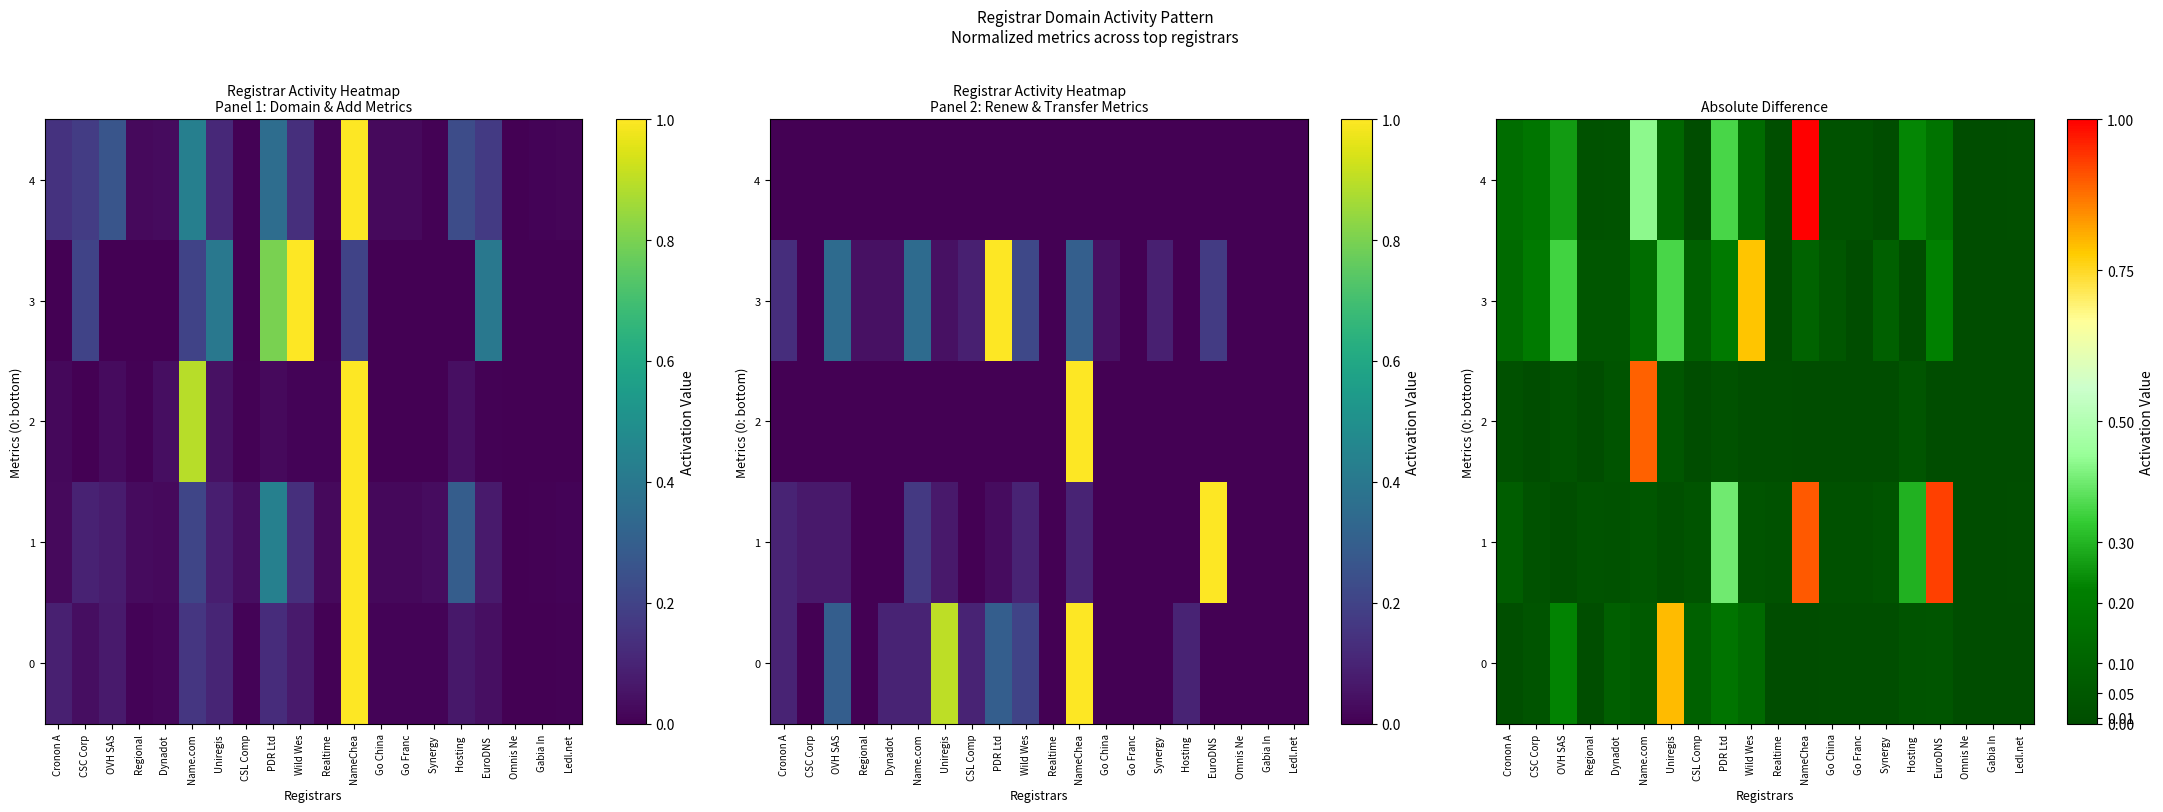

Rank the series by their maximum value, from highest to lowest.

4, 1, 2, 0, 3